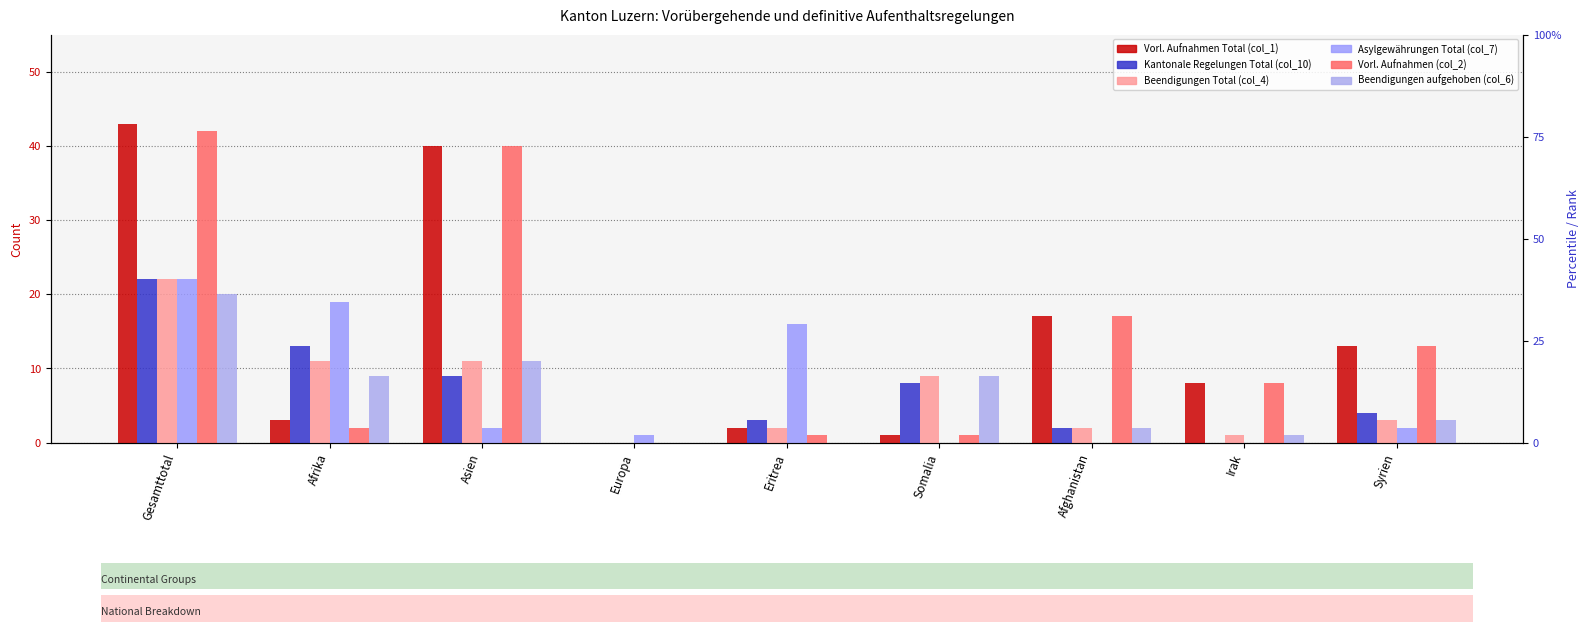

How many bars are there in each group?

6